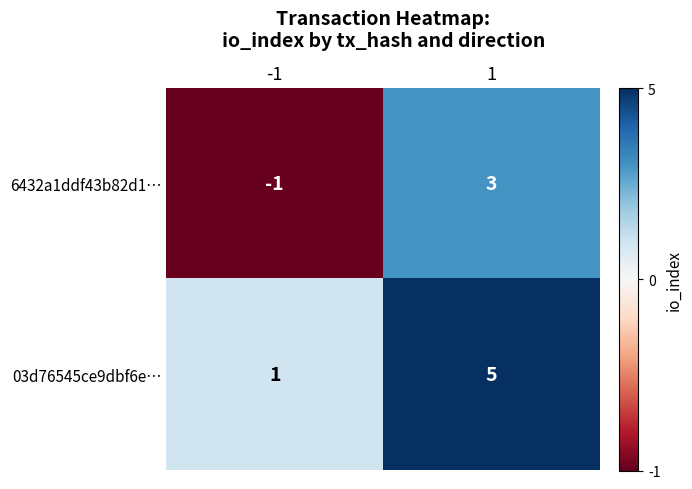

Rank the categories by 6432a1ddf43b82d1… value from lowest to highest.

-1, 1